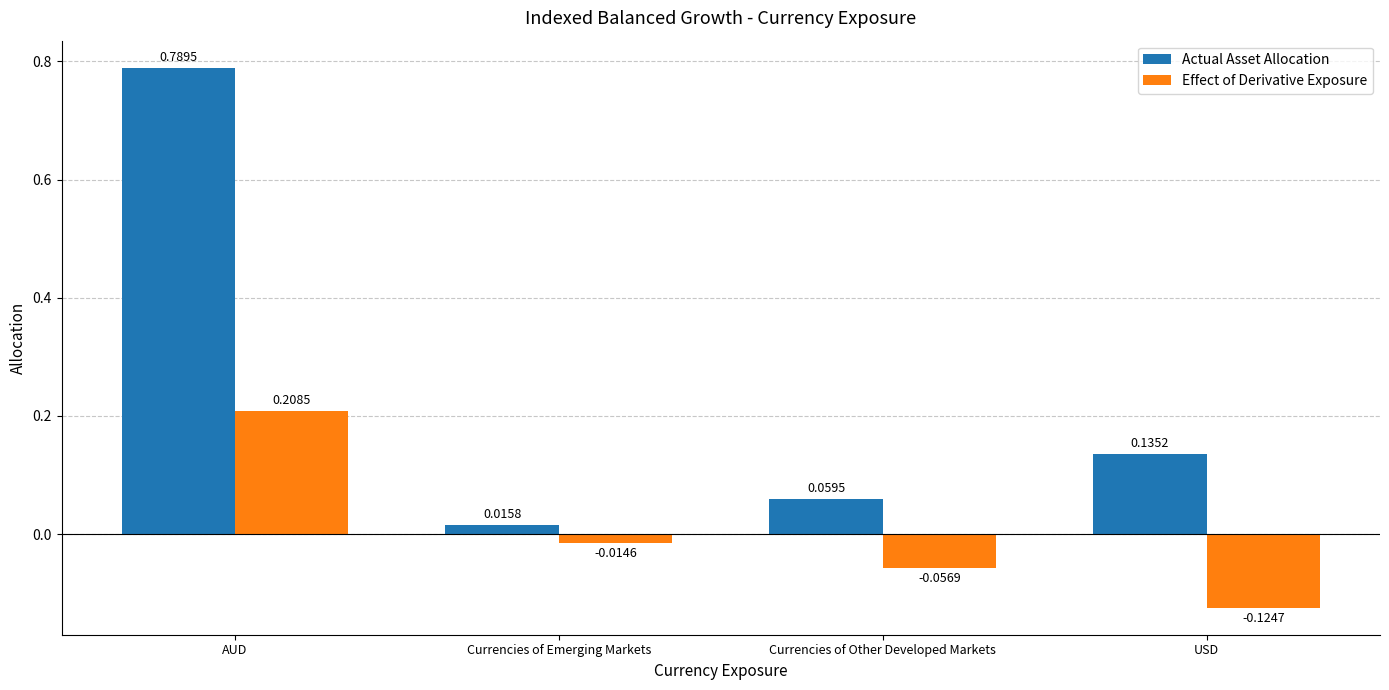

How many bars are there in each group?

2